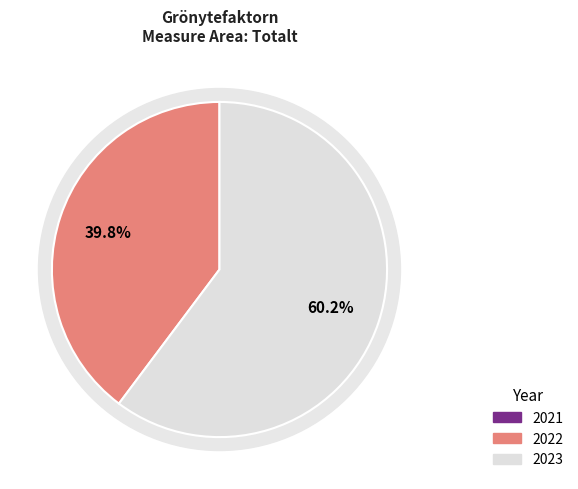

True or false: 2023 accounts for 48% of the total.

False